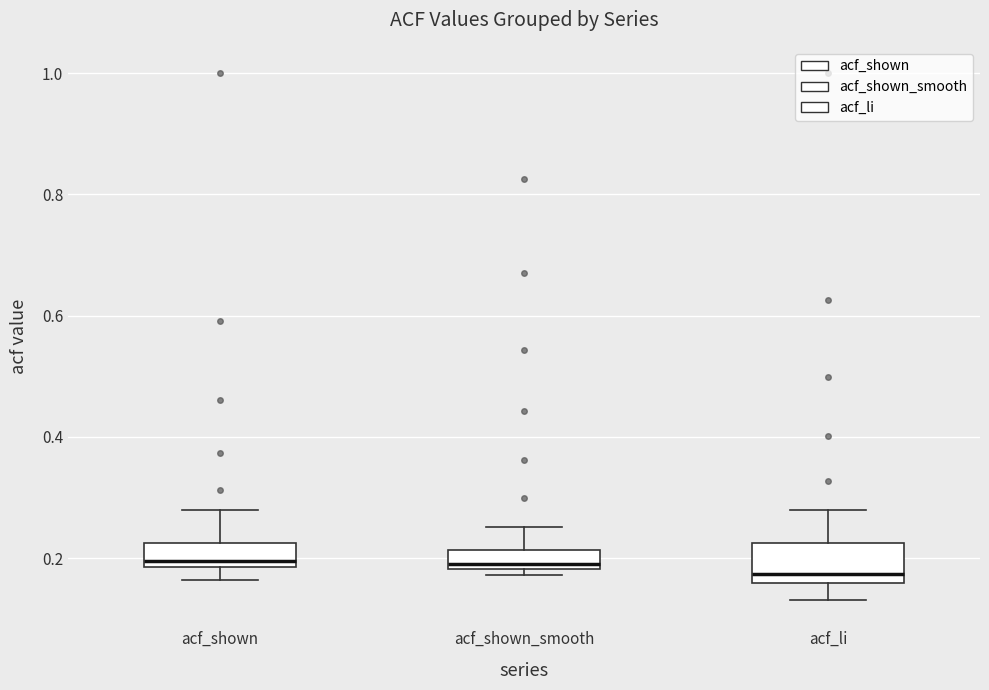

Where does the median line of the box for acf_shown sit on the y-axis? The values are not printed on the chart, so give them approximately, as read against the axis.

0.20